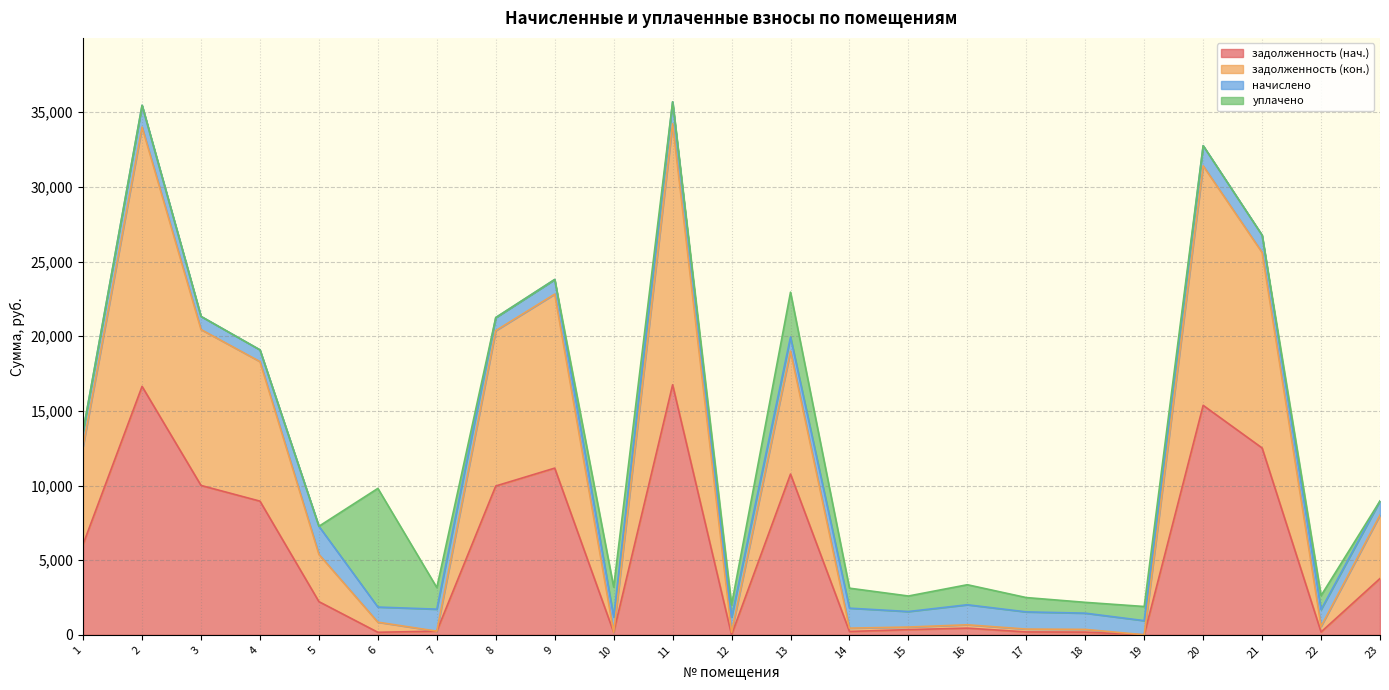

The value of задолженность (нач.) at 1 is 6065.0. True or false?

True